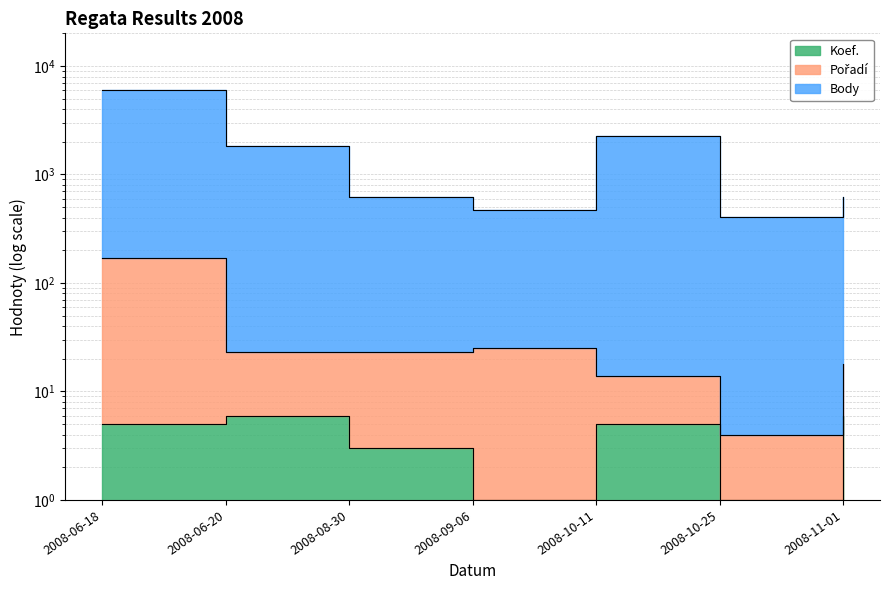

True or false: Koef. and Body cross at least once.

False